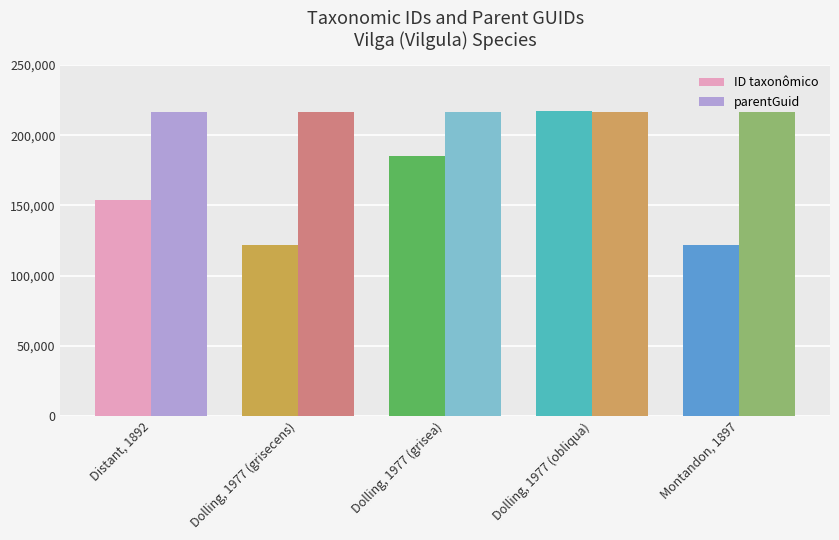

Rank the series at Montandon, 1897 from lowest to highest value.

ID taxonômico, parentGuid